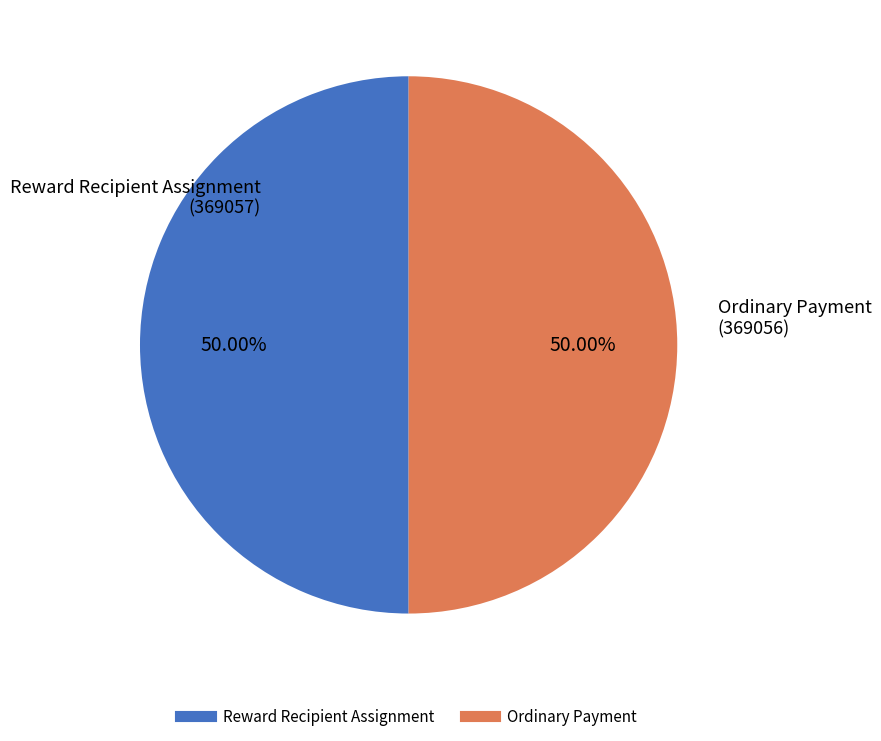

How many segments does this pie chart have?

2